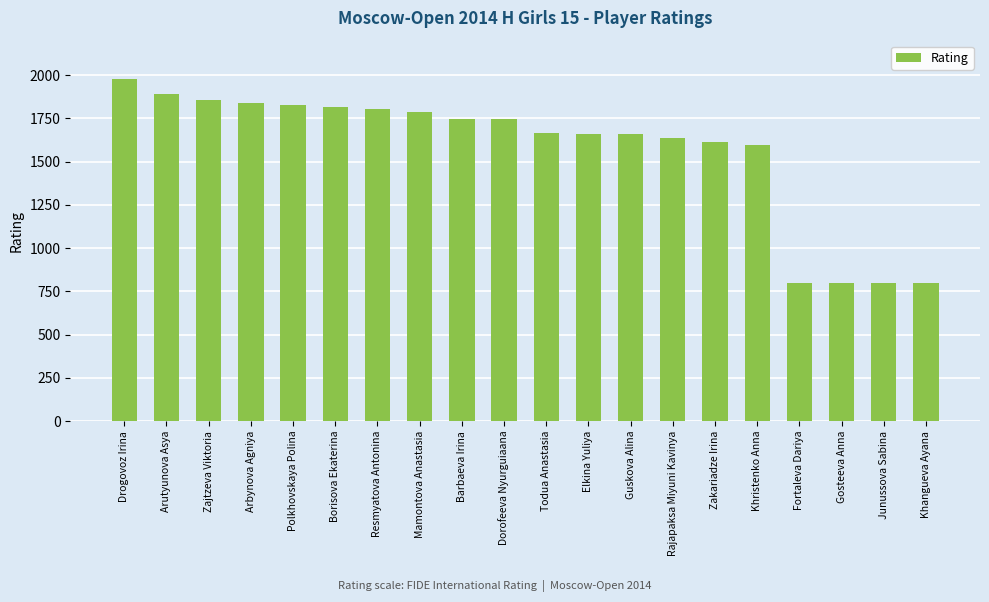

At which category does the chart reach its peak across all series?

Drogovoz Irina